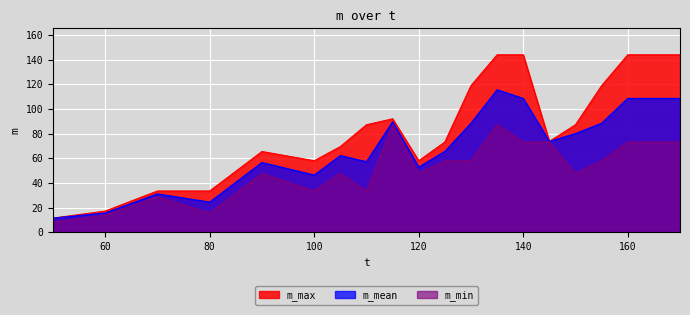

How many interior local peaks does the m_min series have?

5